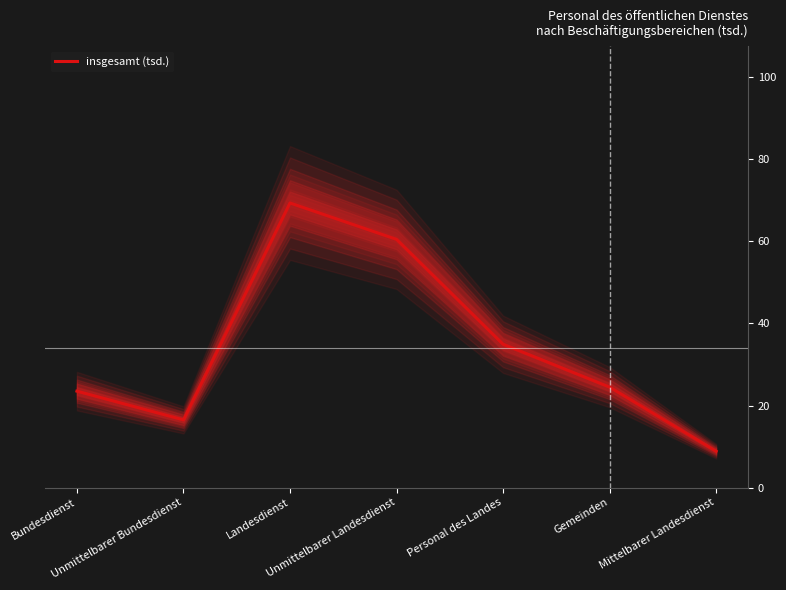

The chart shows a value of 57.6 at Personal des Landes. True or false?

False